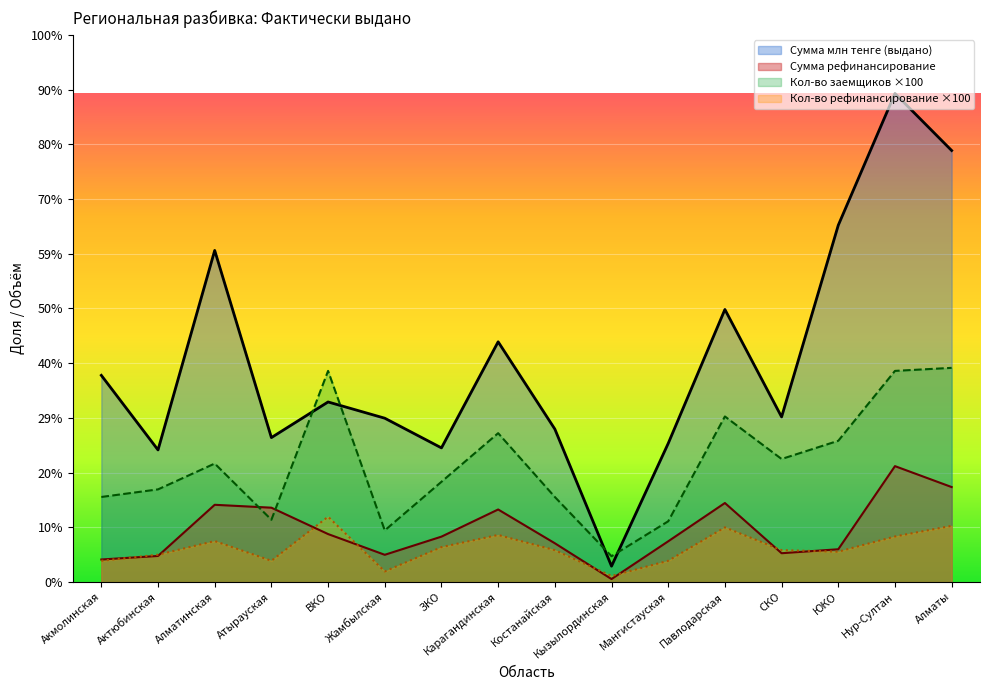

At how many categories does at least one series exceed 12247?

8